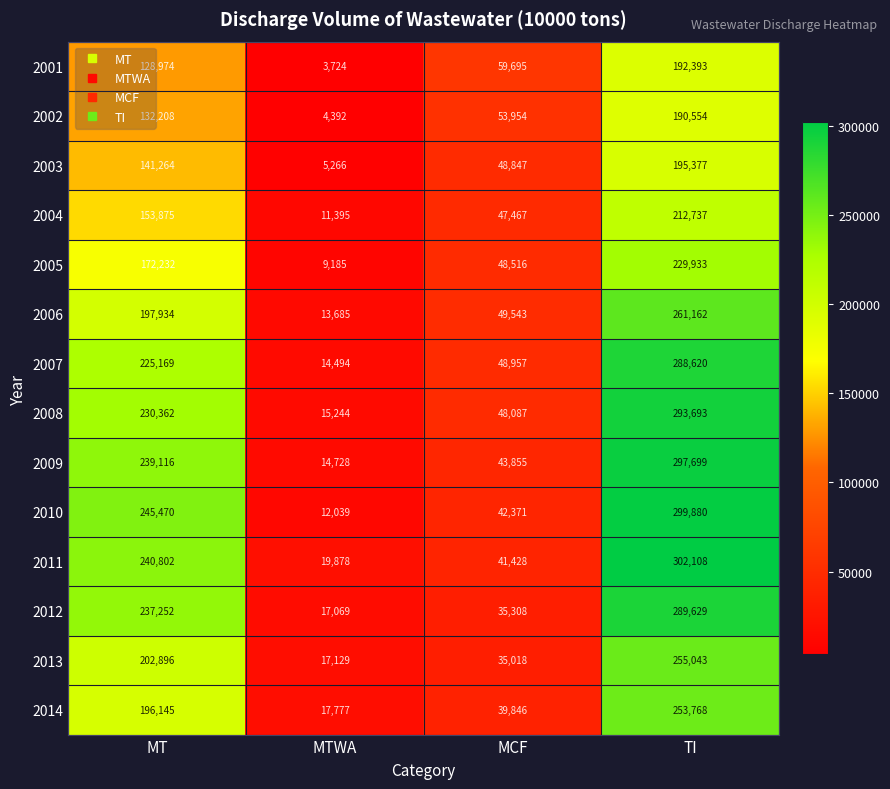

Rank the series at MT from lowest to highest value.

2001, 2002, 2003, 2004, 2005, 2014, 2006, 2013, 2007, 2008, 2012, 2009, 2011, 2010